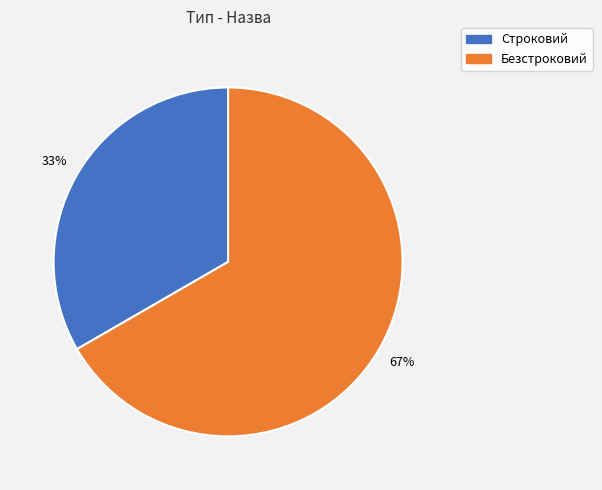

What percentage is the Безстроковий slice, to the nearest percent?

67%